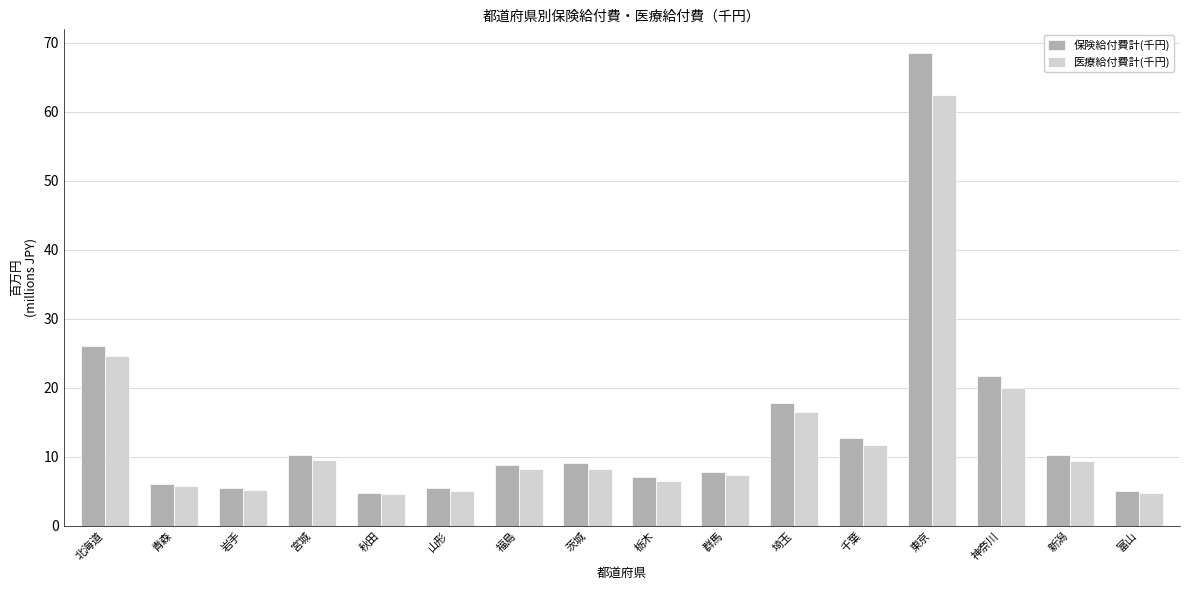

What position from the left is 東京?

13